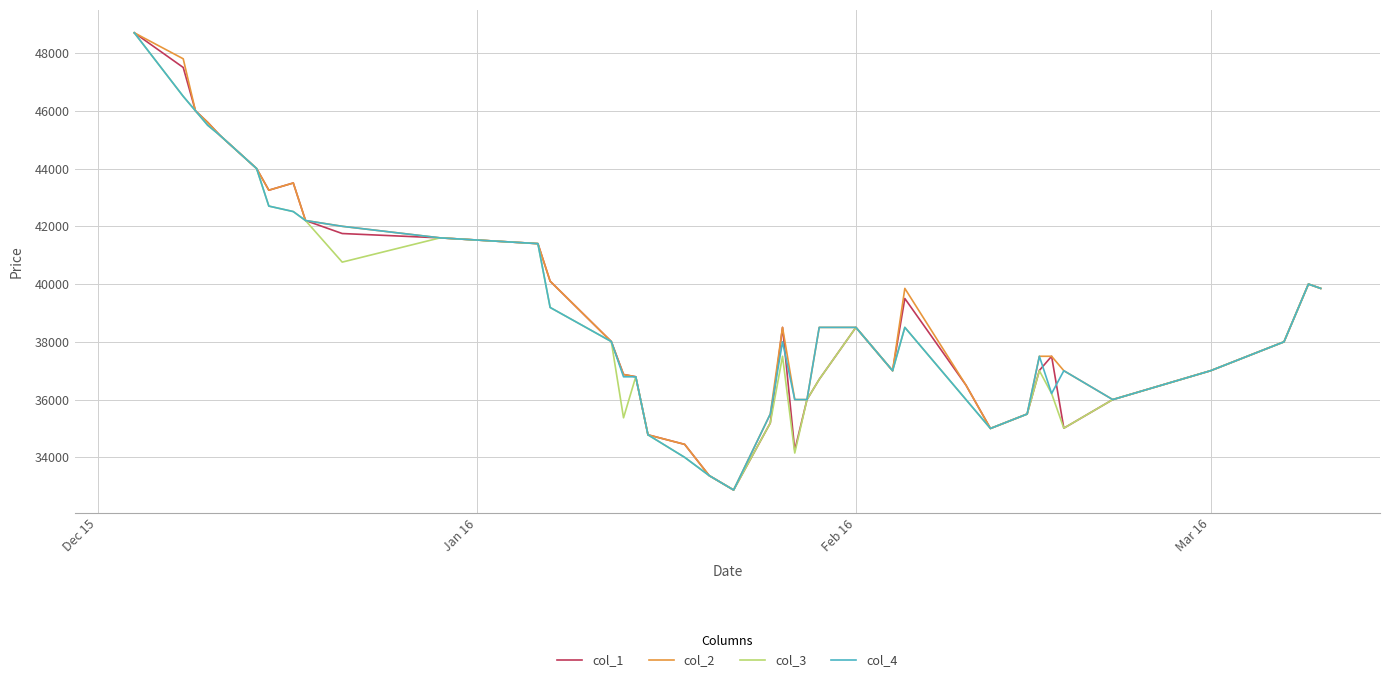

What is the smallest value displayed?

32870